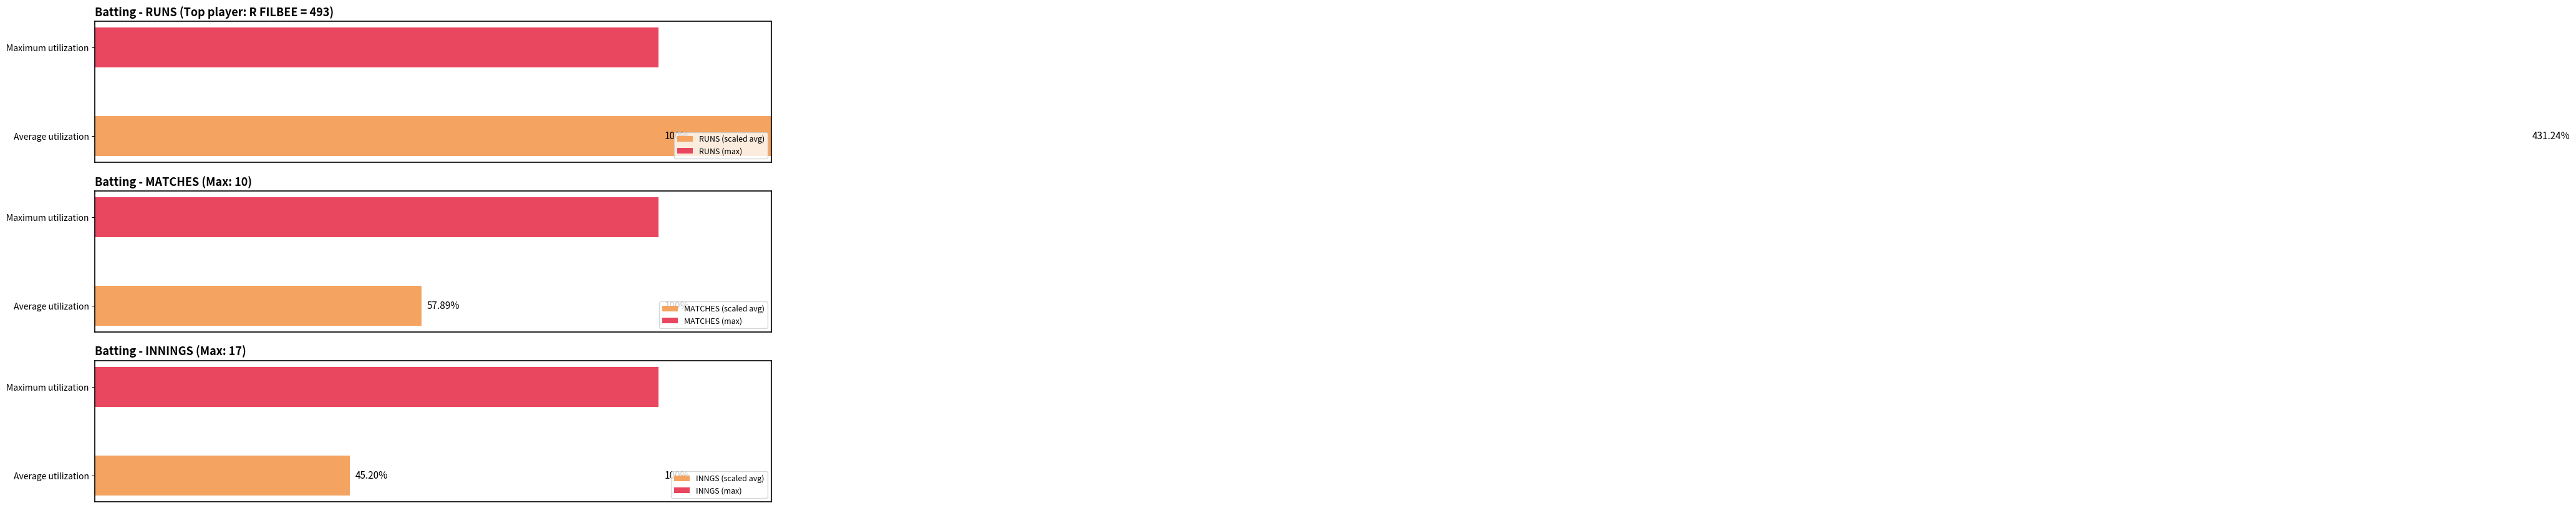

Is it true that INNGS equals 24 at R FILBEE?

False